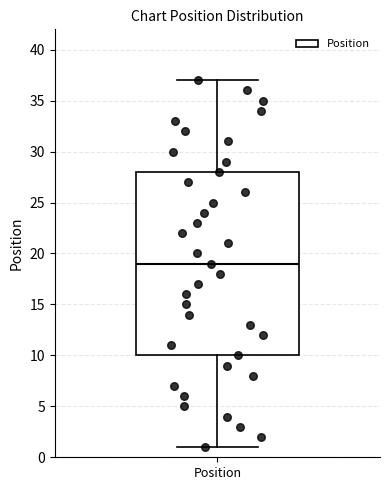

Read this box plot against the y-axis: the position of the median line, the range covered by the box, and the ends of both whiskers. The values are not printed on the chart, so give them approximately, as read against the axis.

median 19, box 10 to 28, whiskers 1 to 37